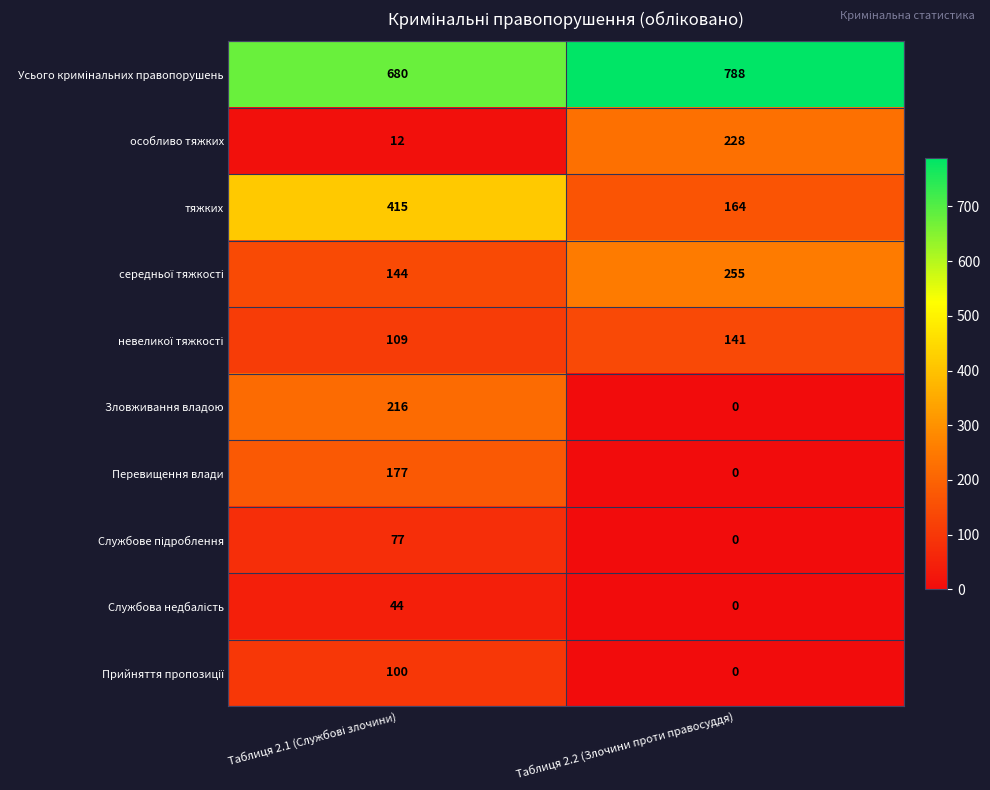

What is the spread (max minus min) of values at Таблиця 2.2 (Злочини проти правосуддя)?

788